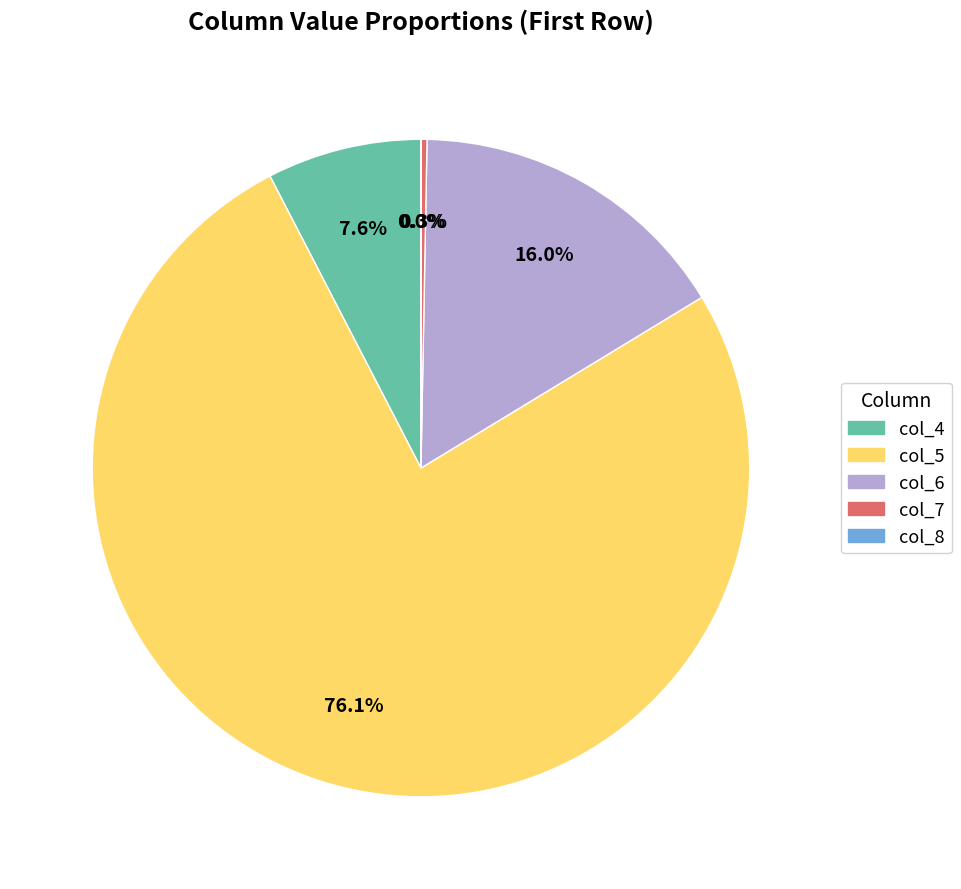

Is there any slice that represents more than half of the pie?

Yes